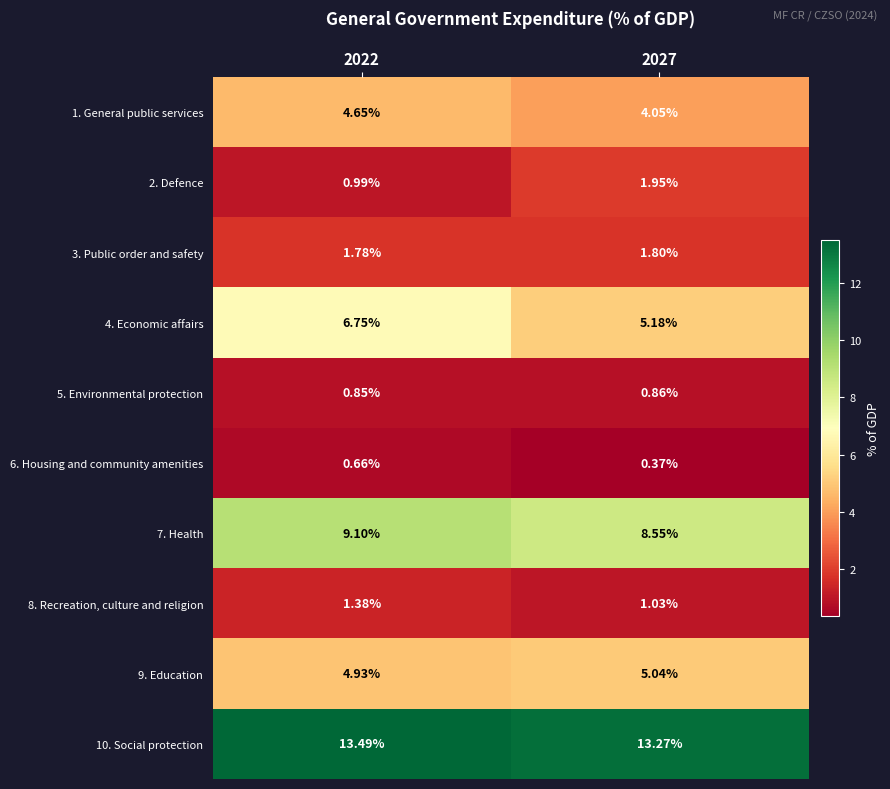

How many series are shown in this chart?

10